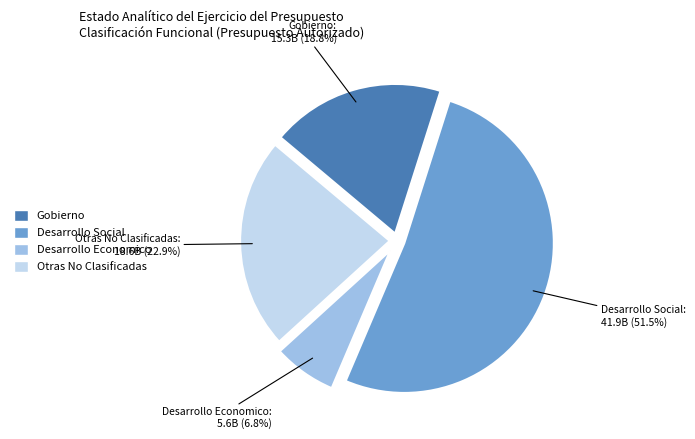

What is the total percentage of Desarrollo Social and Otras No Clasificadas?

74.4%